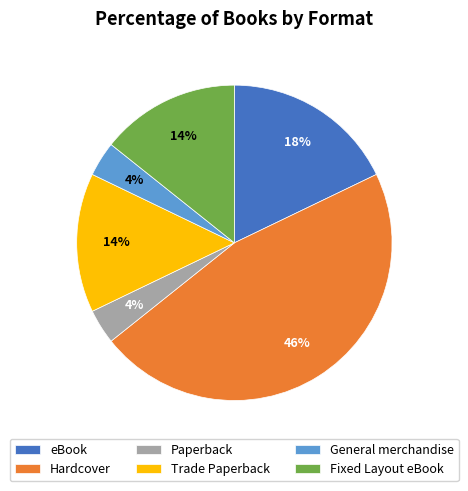

Is it true that eBook is 24% of the pie?

False